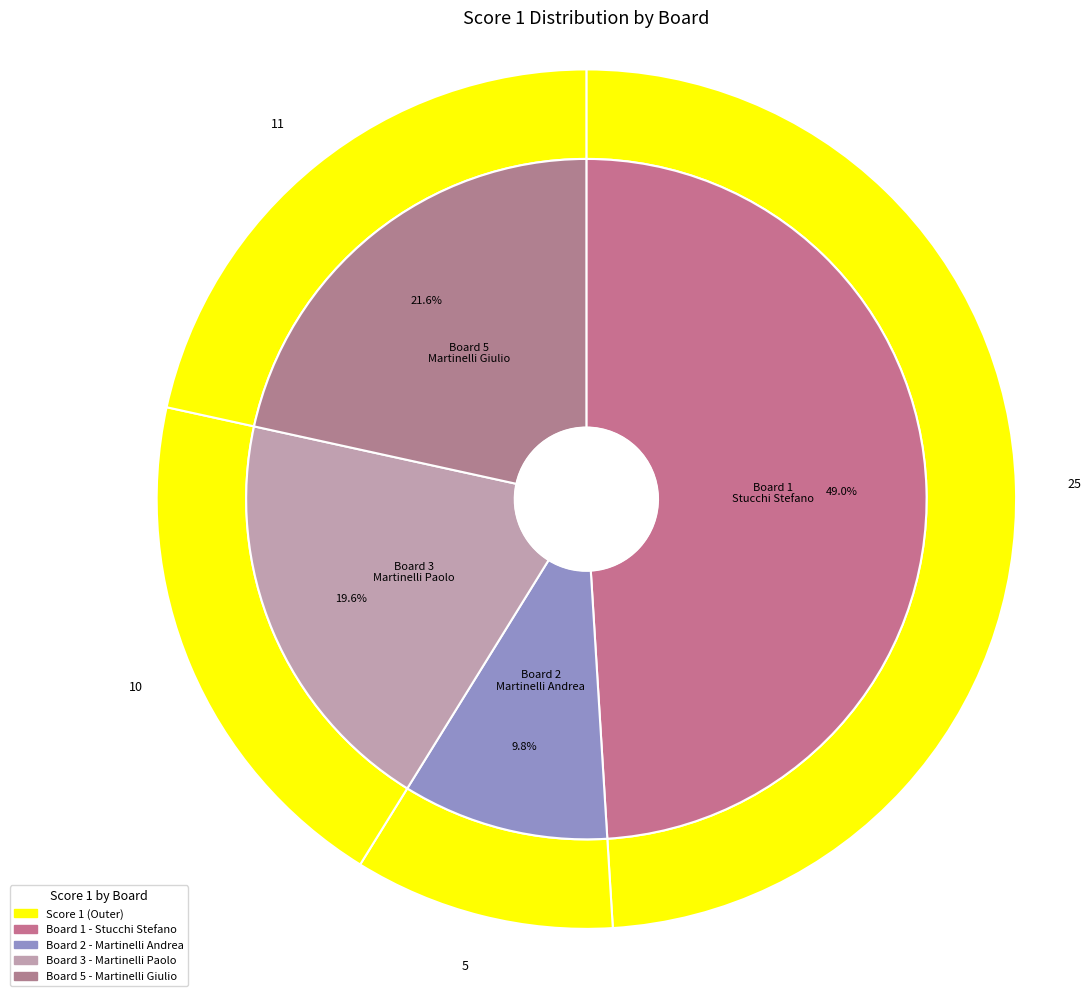

Which slice is the largest?

Board 1